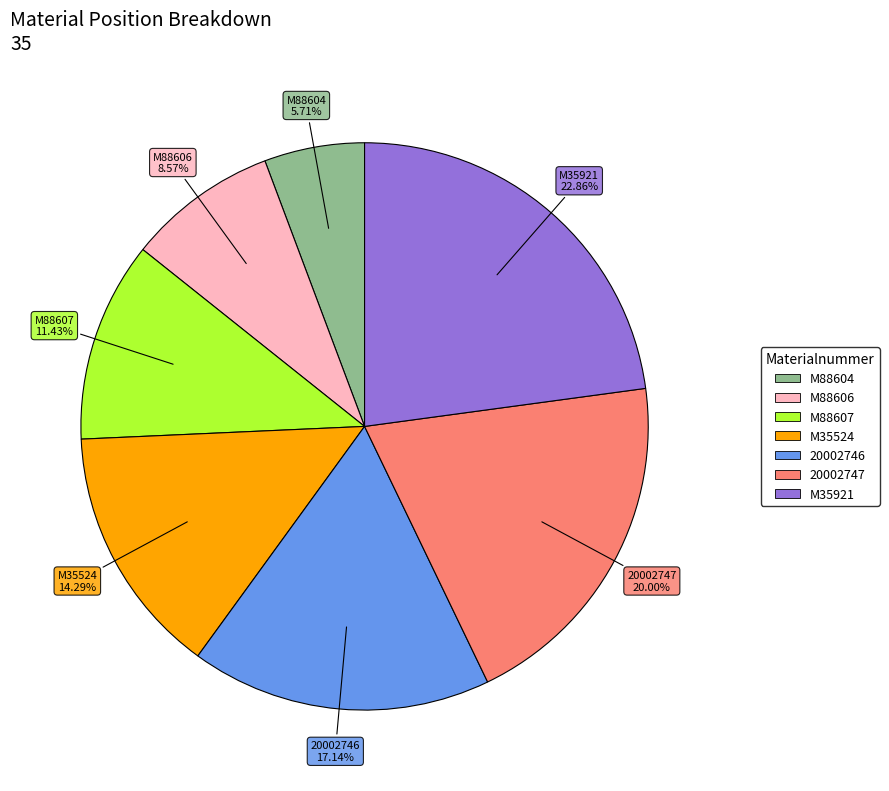

Is M35921 the majority of the pie?

No